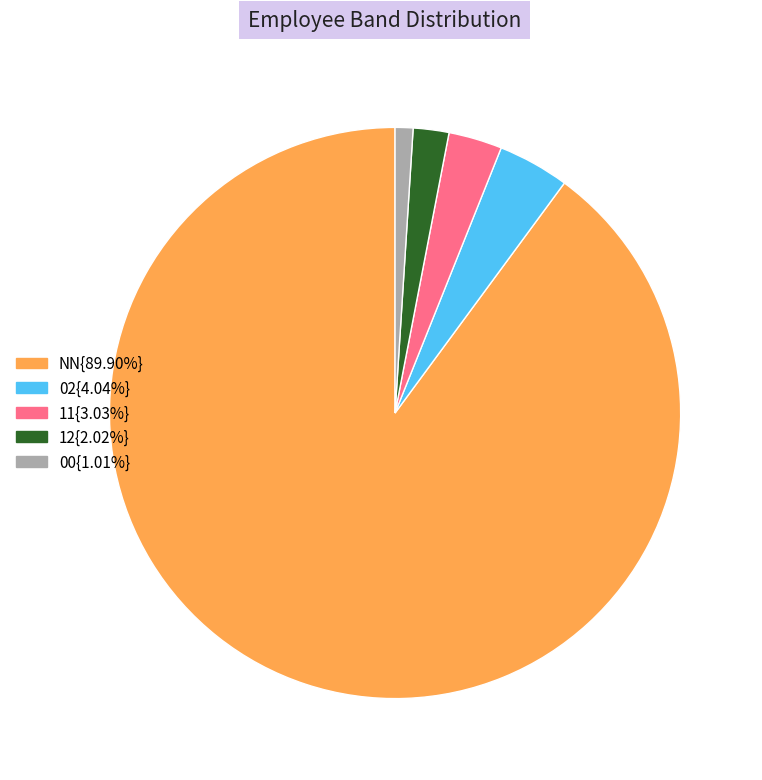

How many segments does this pie chart have?

5